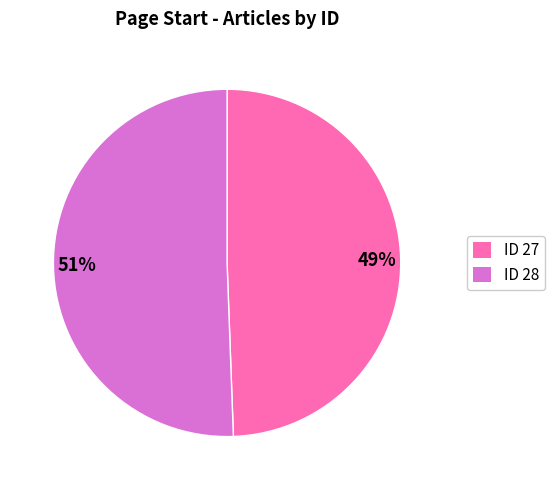

Rank the categories by value from highest to lowest.

51%, 49%